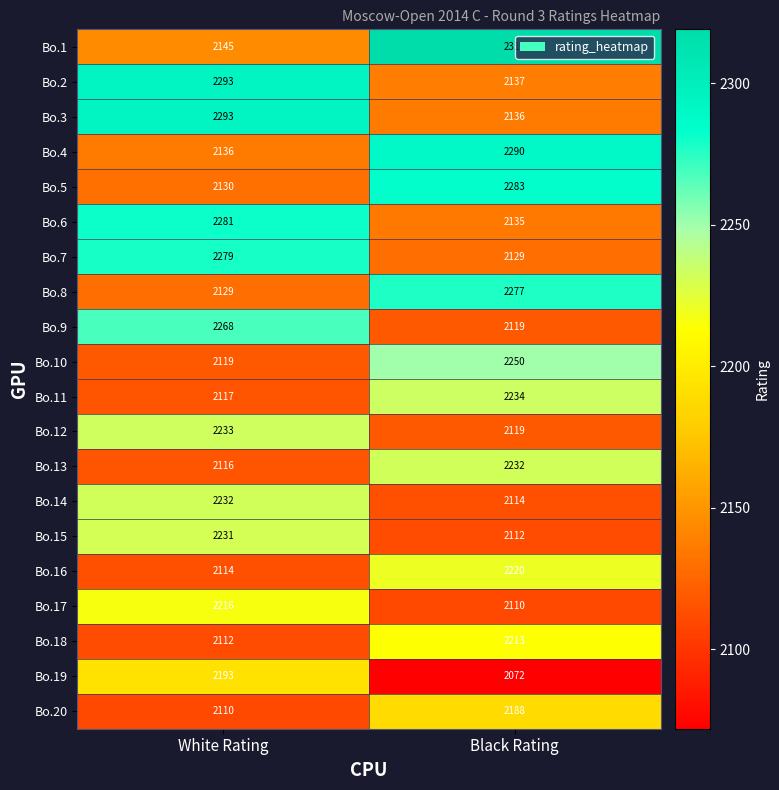

Which series has the largest range (max minus min)?

Bo.1